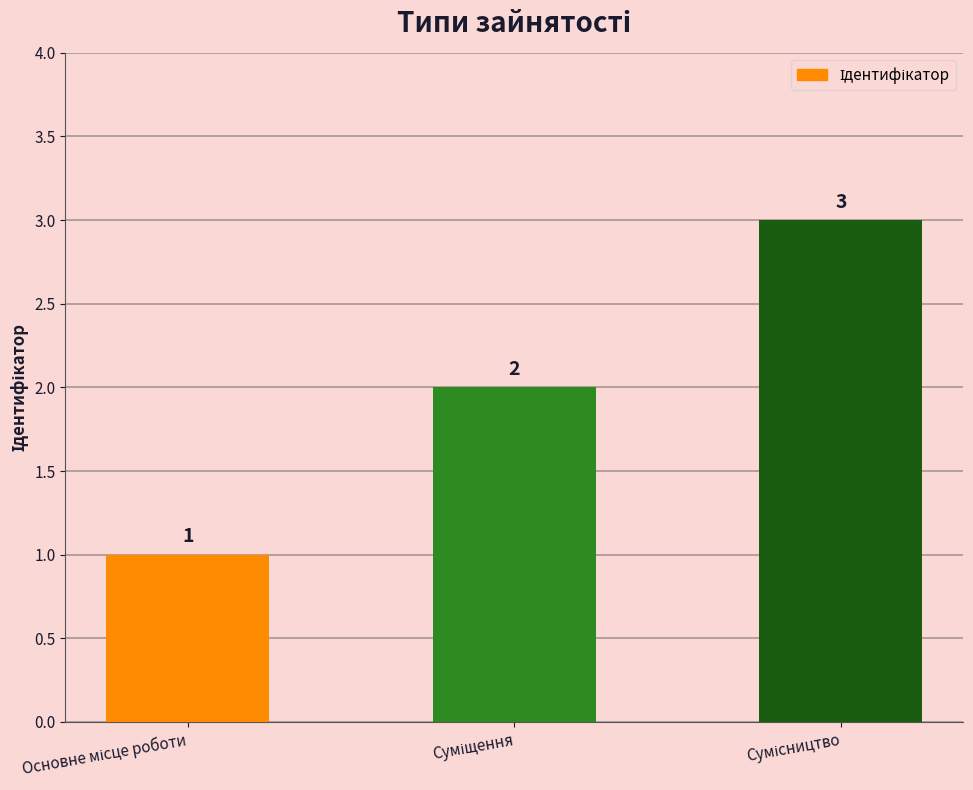

What is the maximum value shown in the chart?

3